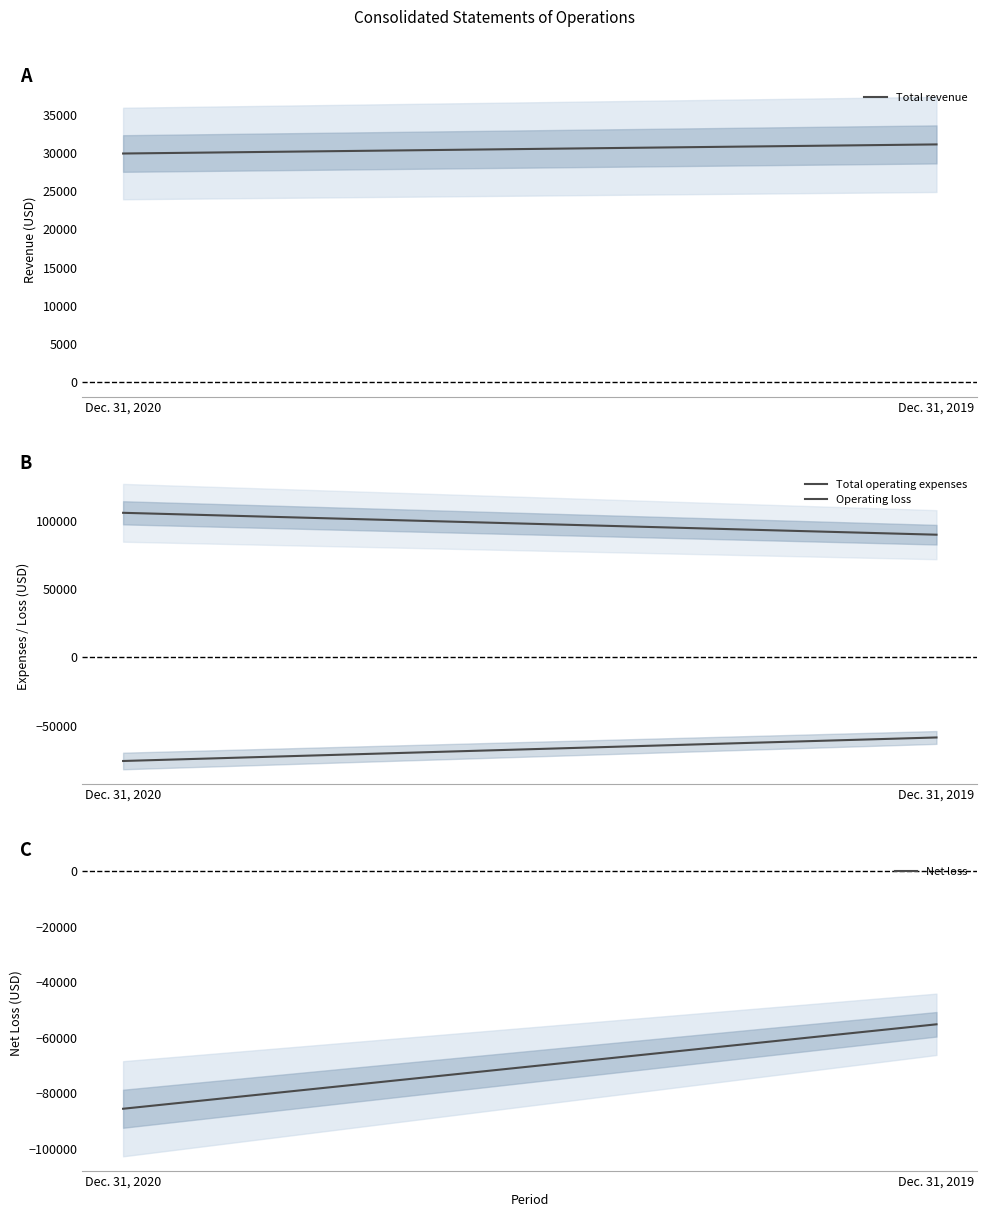

At which category does the chart reach its minimum across all series?

Dec. 31, 2020